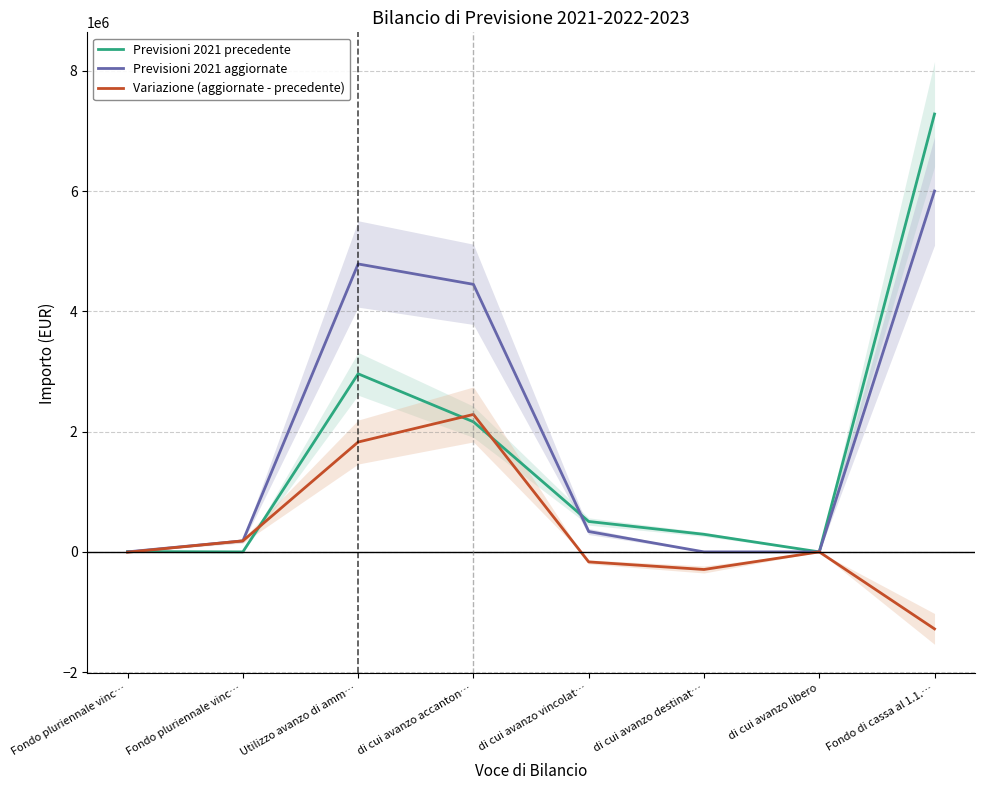

At which label is Previsioni 2021 precedente closest to 3640117?

Utilizzo avanzo di amm…